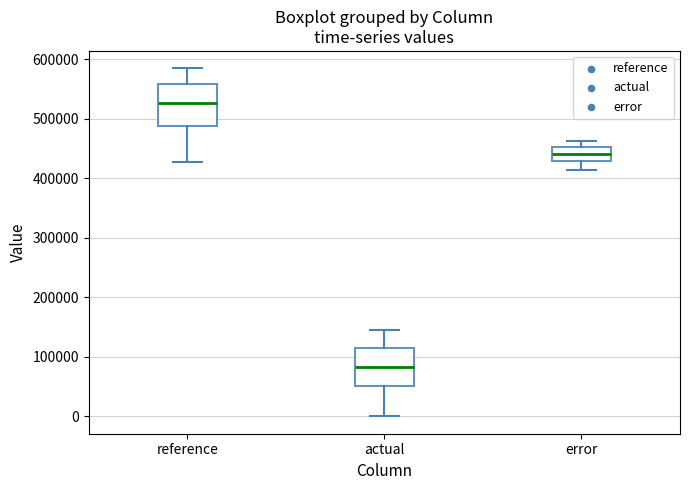

Reading left to right, transcribe this box plot: for each box, give where its median line is, the range the box spans, and where its two whiskers end, as read against the y-axis. The values are not printed on the chart, so give them approximately, as read against the axis.

reference: median 530000, box 490000 to 560000, whiskers 430000 to 580000
actual: median 80000, box 50000 to 110000, whiskers 0 to 140000
error: median 440000, box 430000 to 450000, whiskers 410000 to 460000